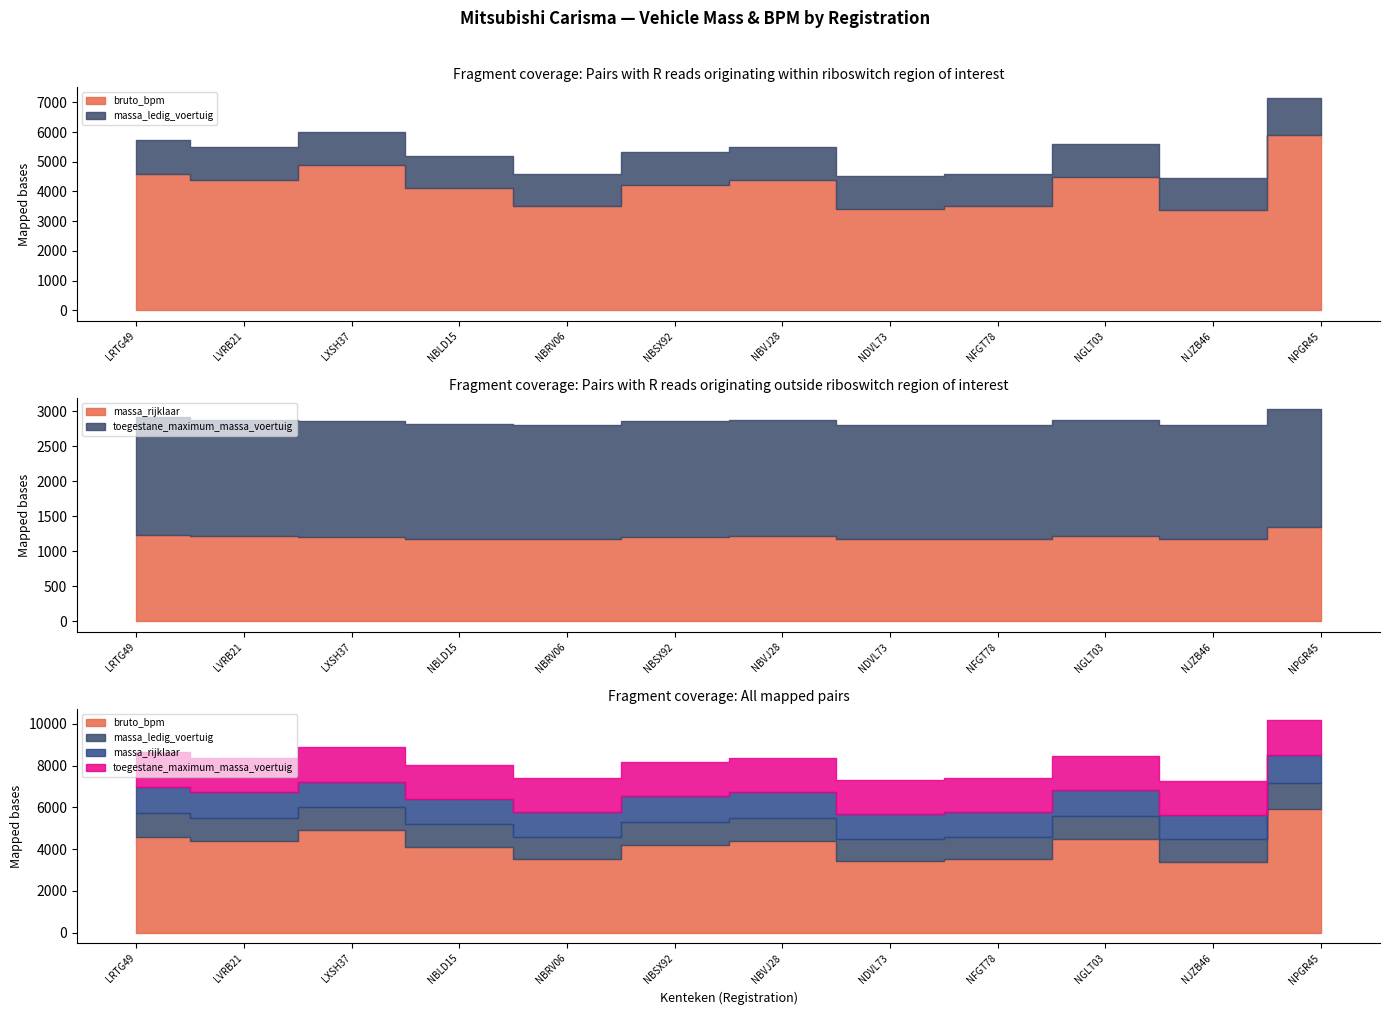

At which label does bruto_bpm first exceed 4389?

LRTG49